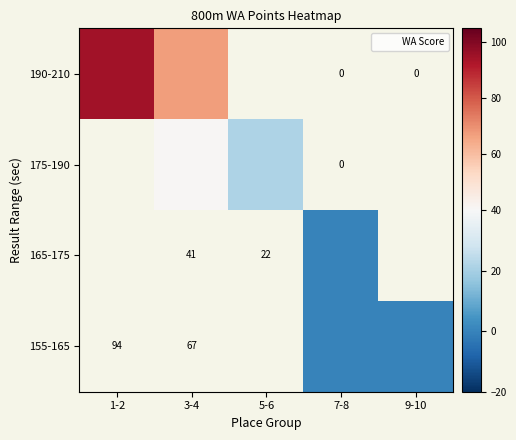

What is the maximum value shown in the chart?

94.5